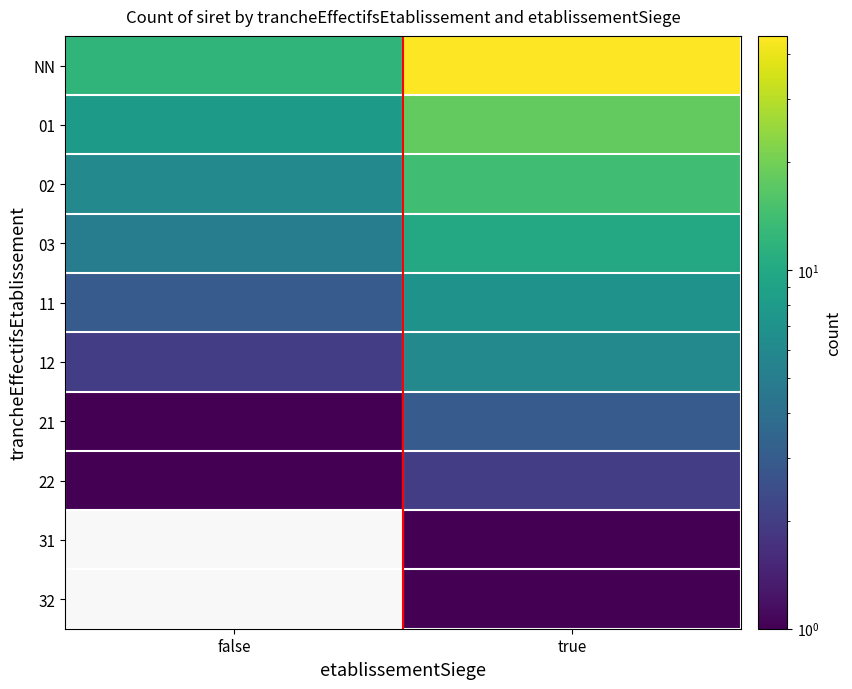

At which label is 02 closest to 10?

false